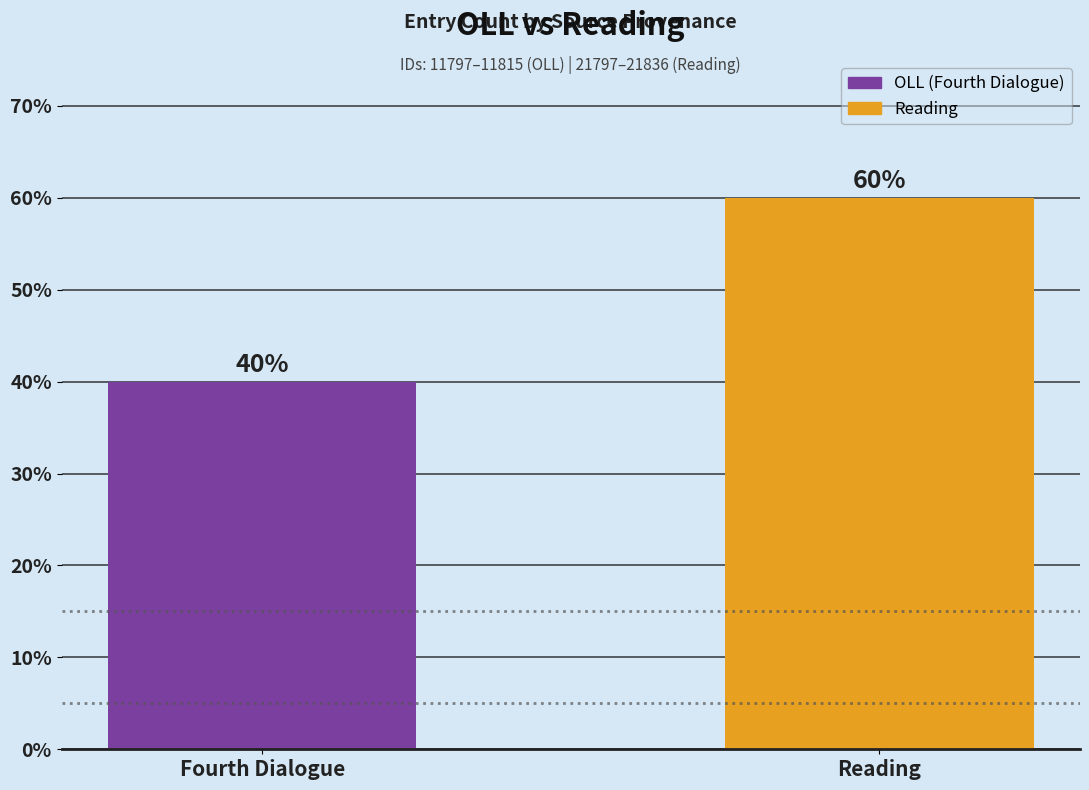

What is the change in value from Fourth Dialogue to Reading?

+20